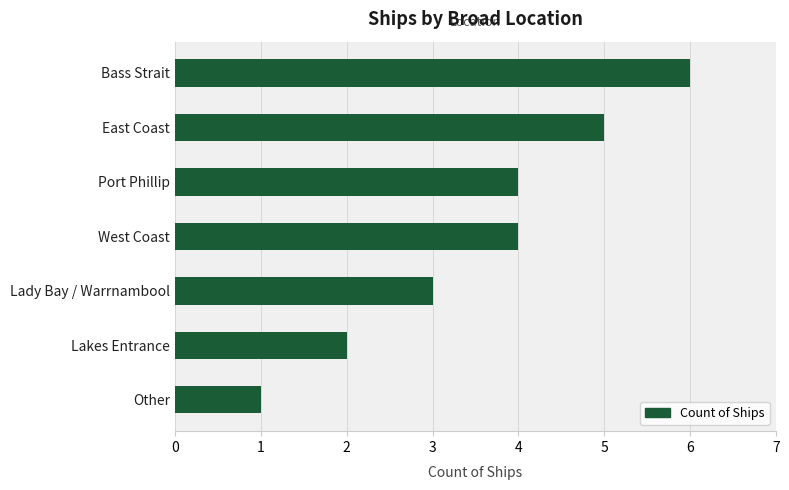

What is the maximum value shown in the chart?

6